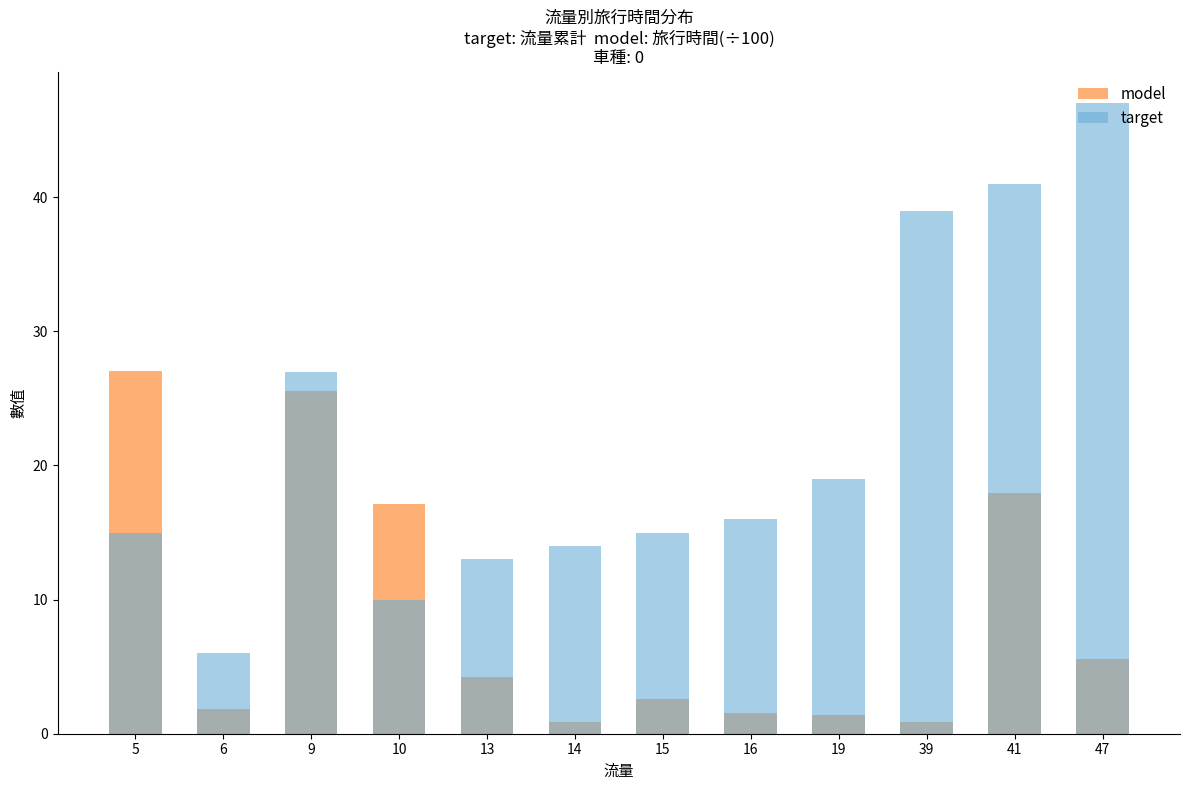

Is it true that model equals 2.5 at 13?

False